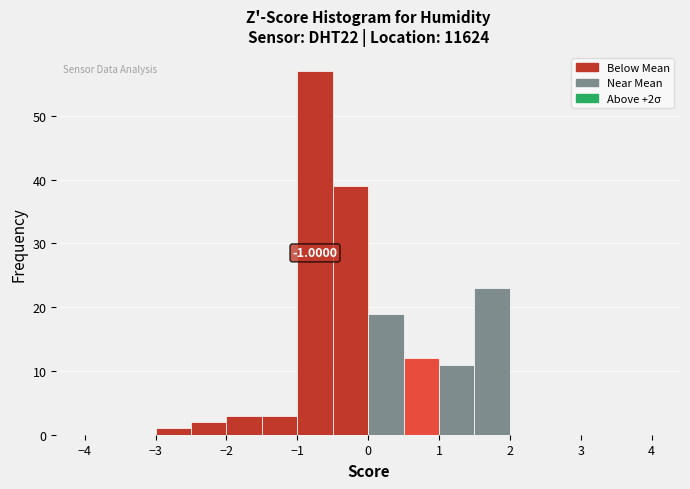

Over which range of the x-axis is the bar tallest?

-1.0 to -0.5